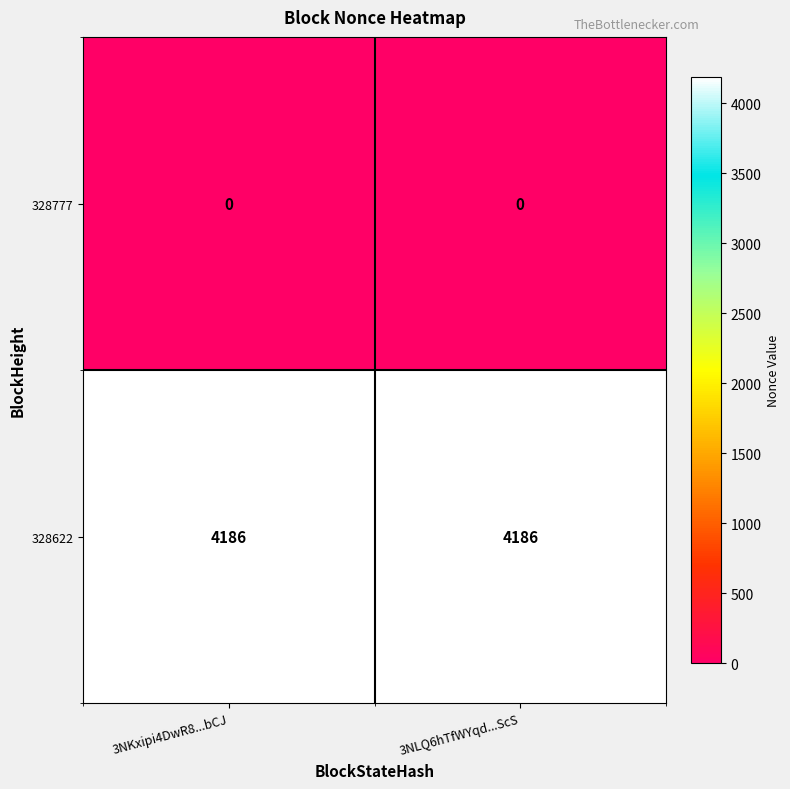

List the series in order of their peak value, highest first.

328622, 328777